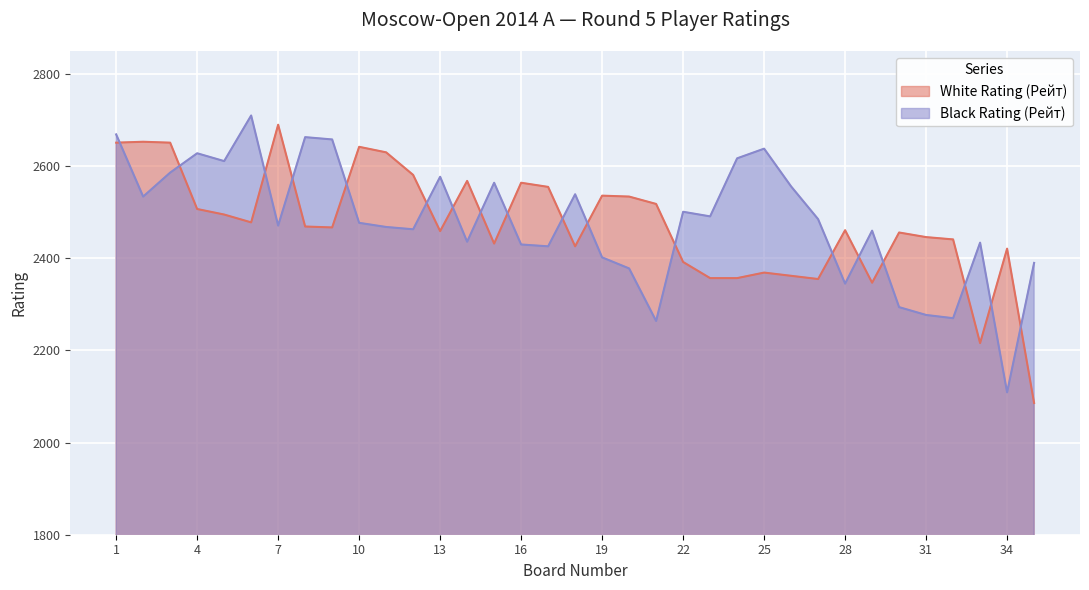

What is the sum of all White Rating (Рейт) values?

86572